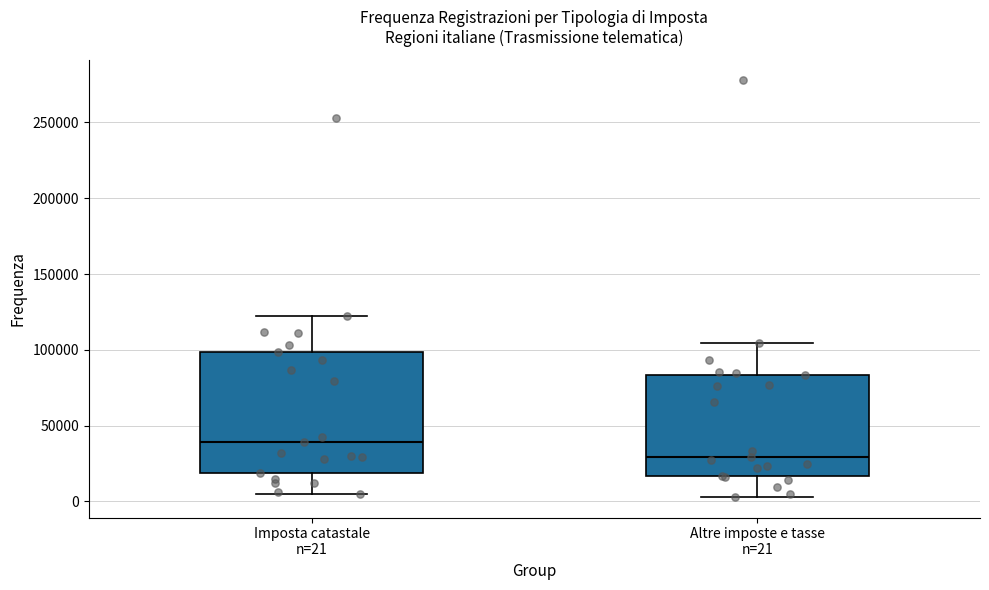

Reading left to right, read every box against the y-axis: the position of its median line, the range the box covers, and the ends of its whiskers. The values are not printed on the chart, so give them approximately, as read against the axis.

Imposta catastale n=21: median 40000, box 20000 to 100000, whiskers 5000 to 120000
Altre imposte e tasse n=21: median 30000, box 15000 to 85000, whiskers 5000 to 105000